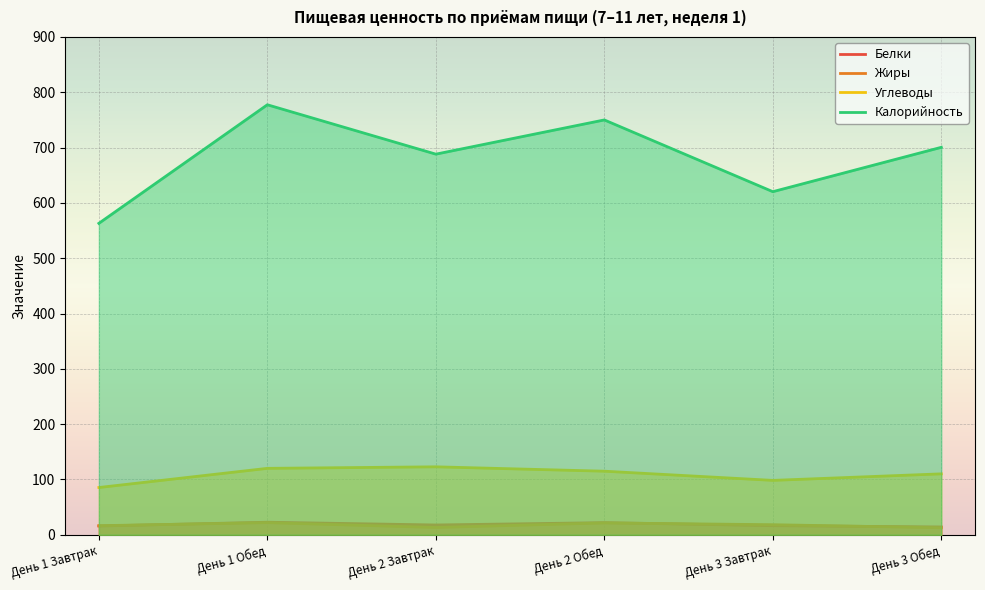

How many values in the Жиры series exceed 18?

3